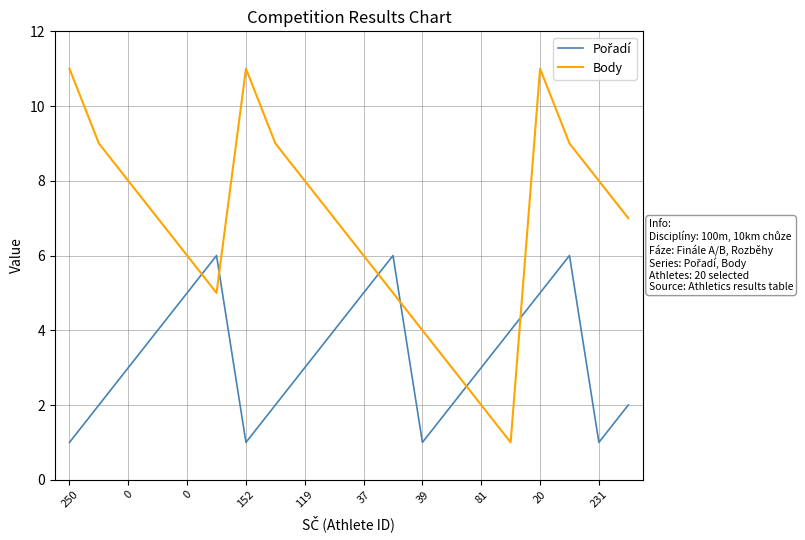

Is this an area chart (filled region under the line)?

No